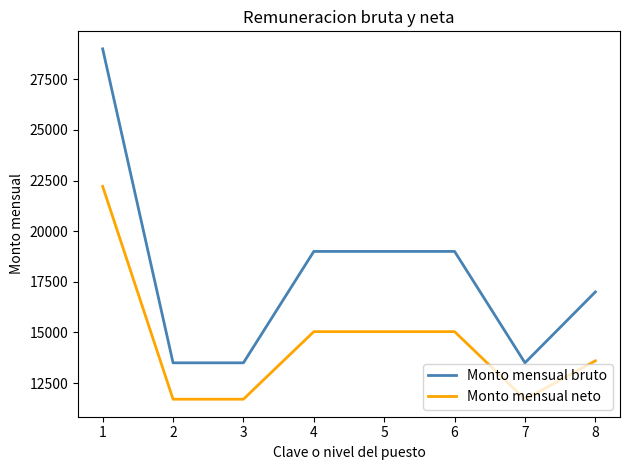

Rank the series at 5 from highest to lowest value.

Monto mensual bruto, Monto mensual neto